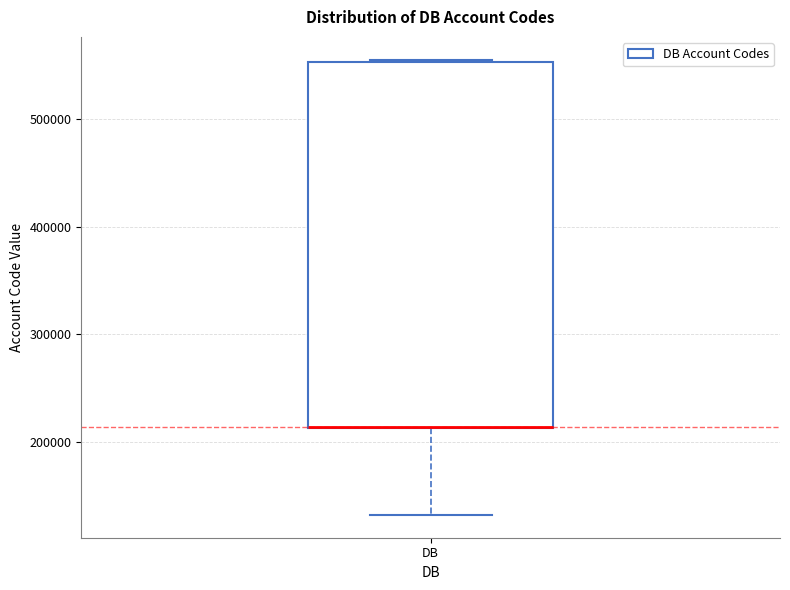

Where is the lower edge of the box for DB on the y-axis? The values are not printed on the chart, so give them approximately, as read against the axis.

210000